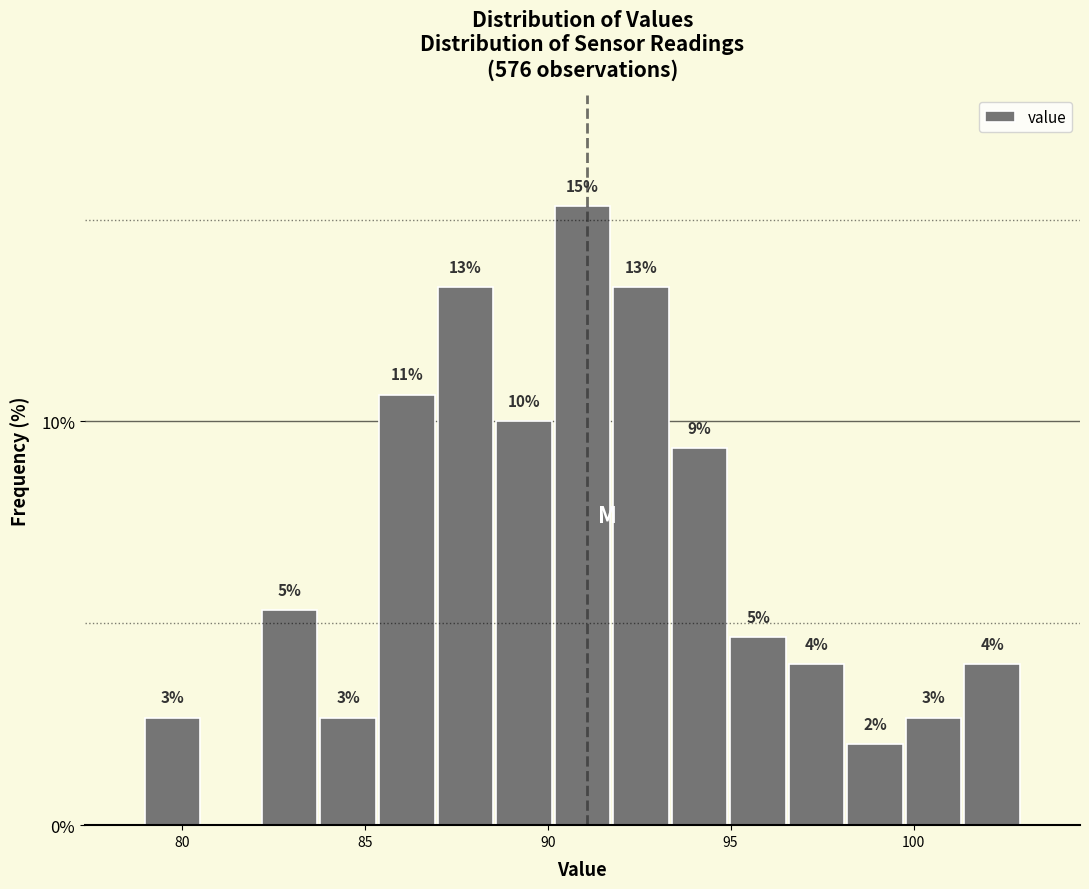

Around what value on the x-axis is the tallest bar? Give the approximate position of its centre, as read against the axis.

91.0